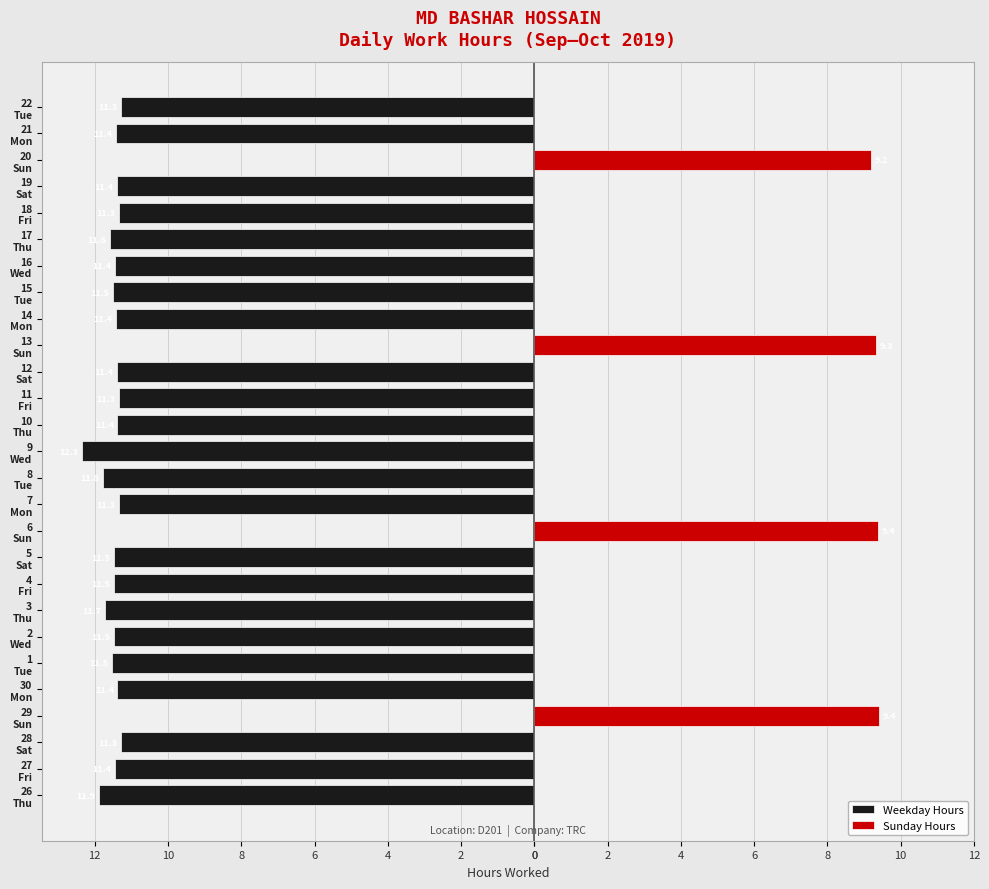

How many categories are shown in the chart?

27